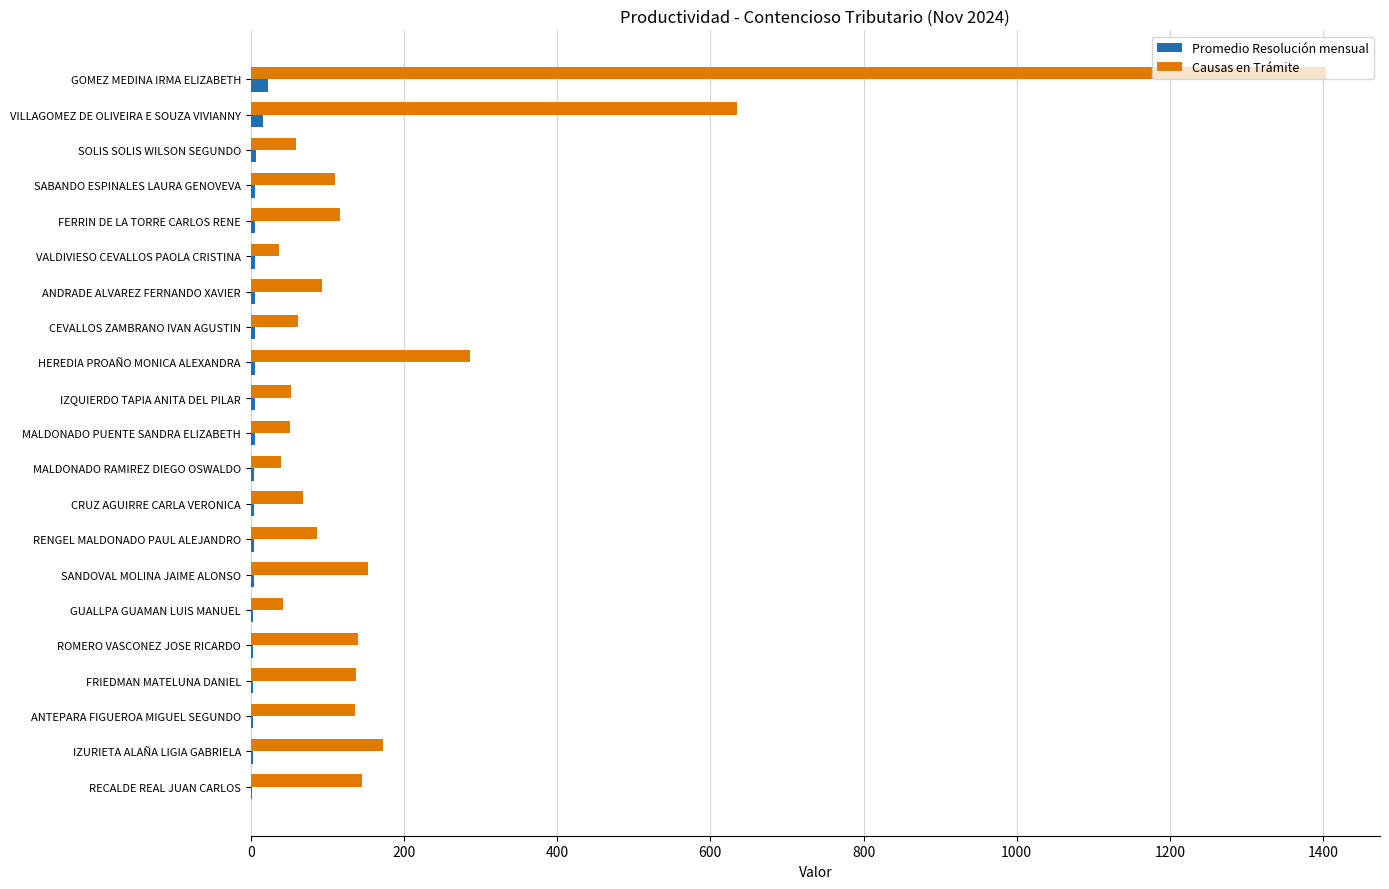

What is the maximum value shown in the chart?

1404